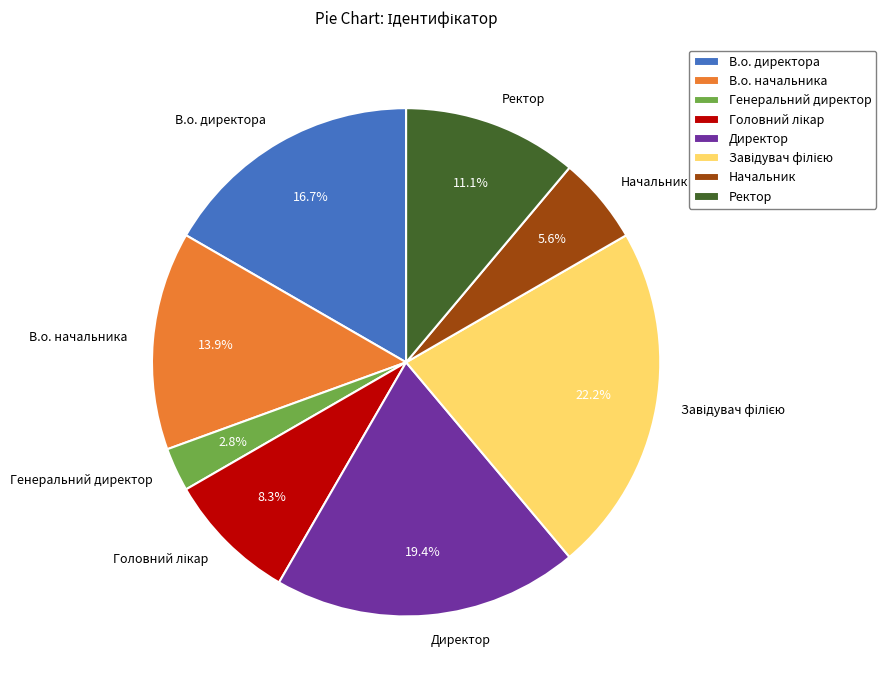

How much of the chart is everything except Ректор?

88.9%